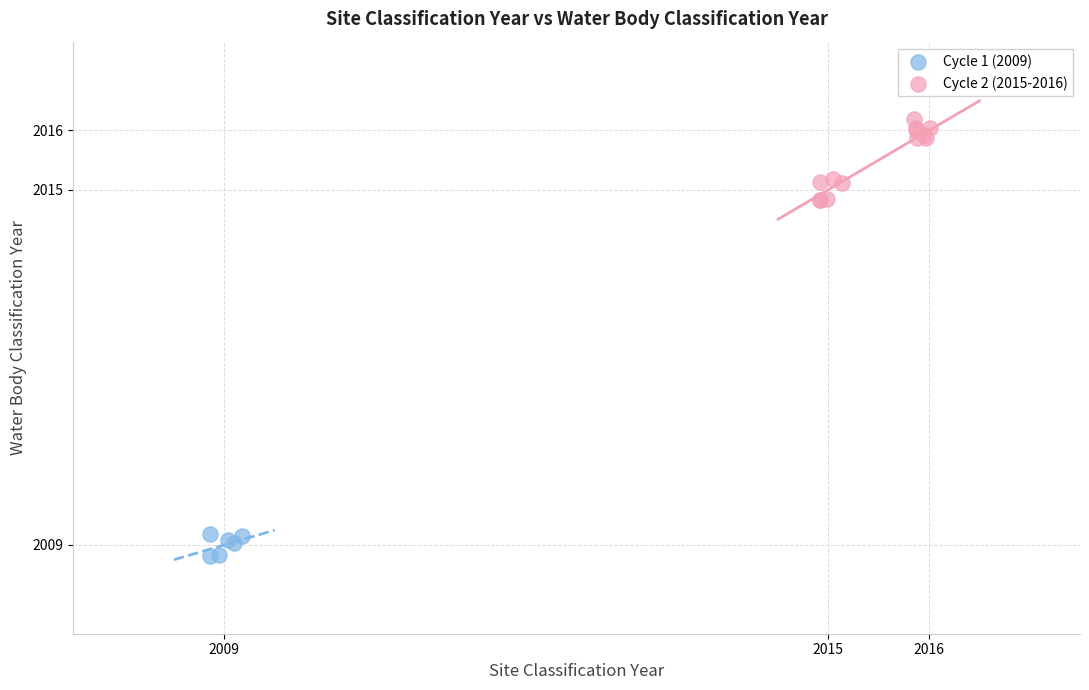

Which series reaches the maximum Y coordinate?

Cycle 2 (2015-2016)